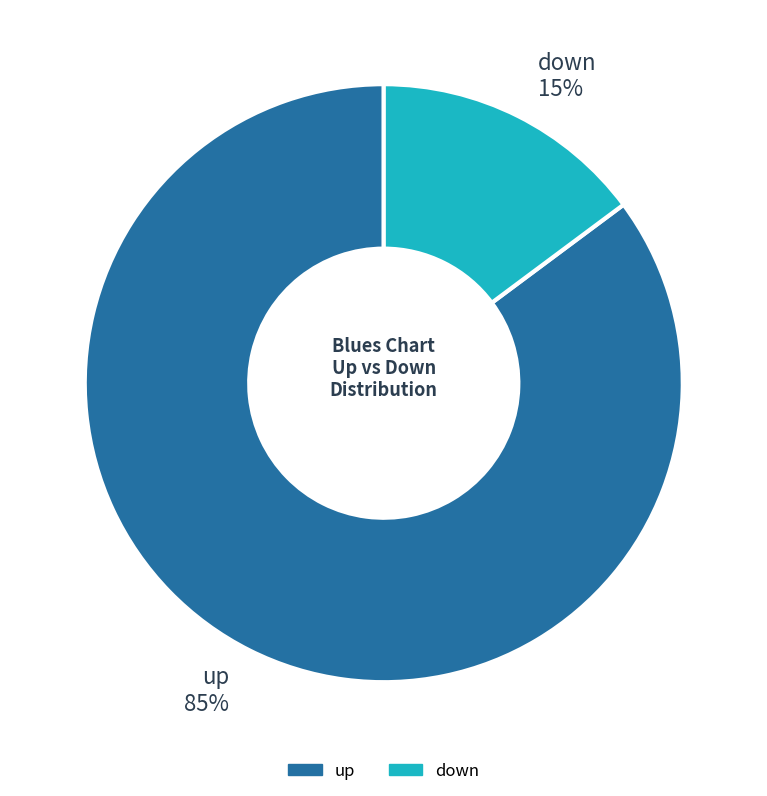

Is it true that up is 78% of the pie?

False